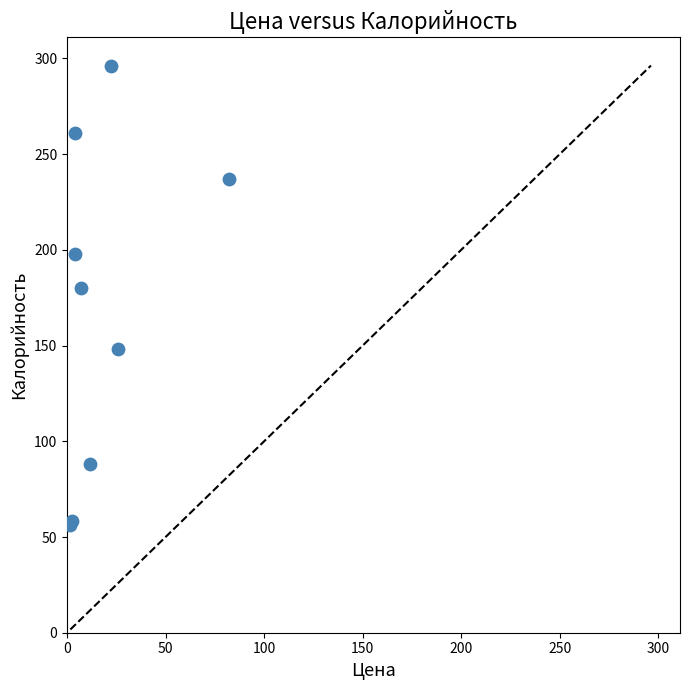

What Y value in the scatter plot is closest to 176?

179.9